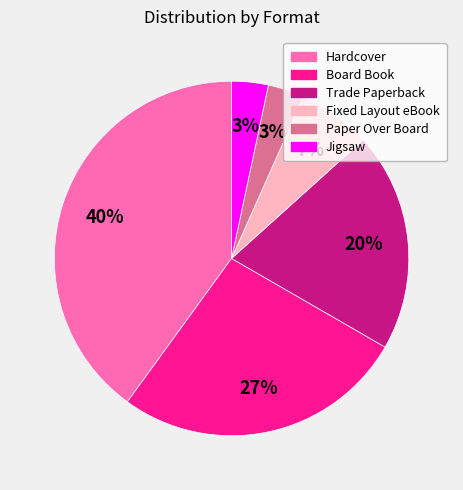

What is the largest slice in the pie chart?

Hardcover